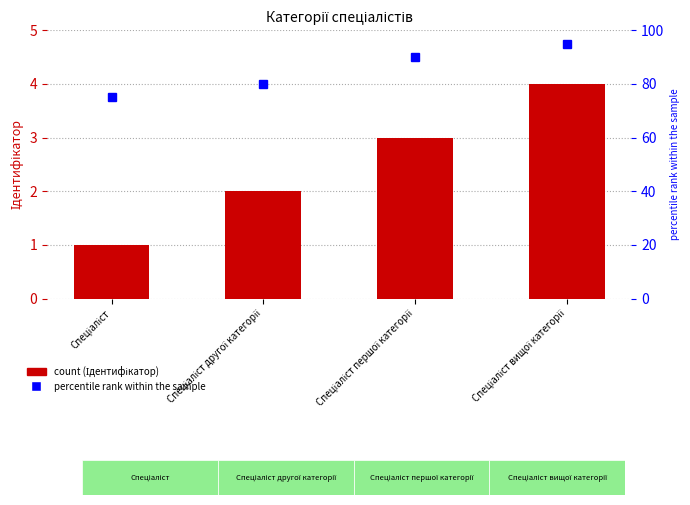

What is the change in value from Спеціаліст другої категорії to Спеціаліст вищої категорії?

+2